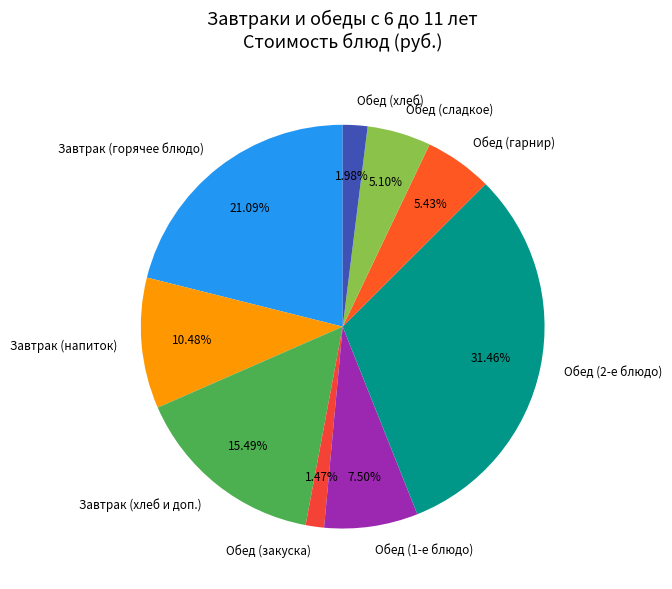

Is Обед (закуска) the majority of the pie?

No